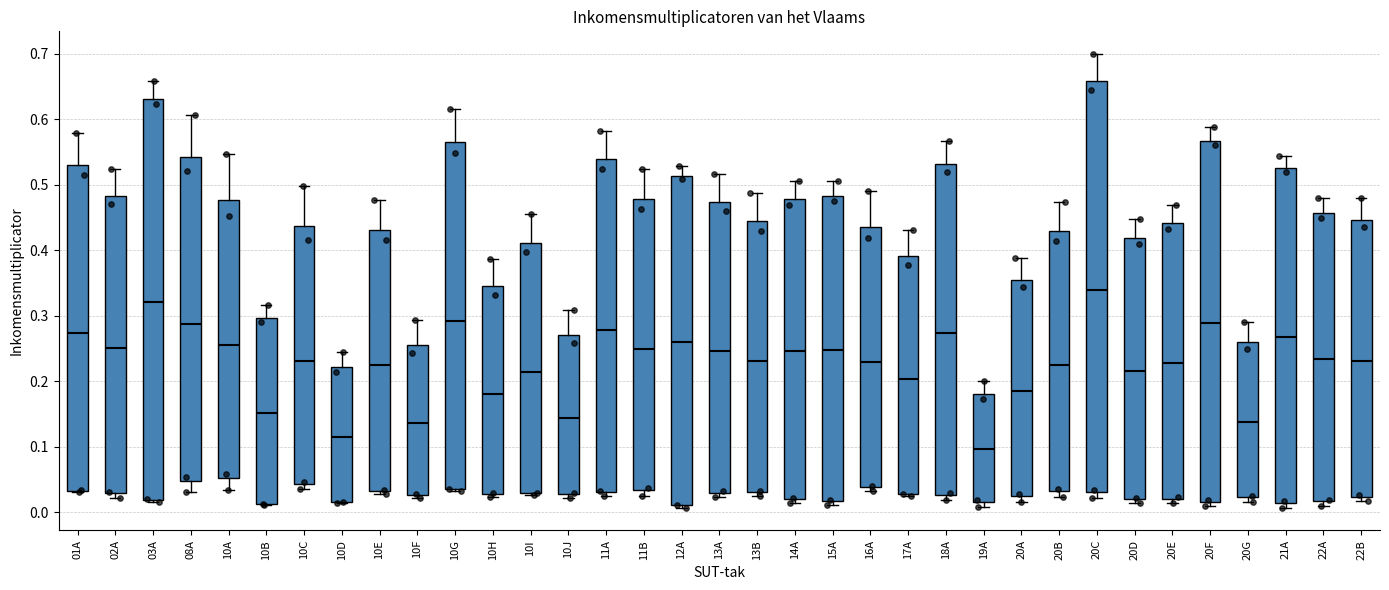

Reading left to right, transcribe this box plot: for each box, give where its median line is, the range the box spans, and where its two whiskers end, as read against the y-axis. The values are not printed on the chart, so give them approximately, as read against the axis.

01A: median 0.27, box 0.03 to 0.53, whiskers 0.03 to 0.58
02A: median 0.25, box 0.03 to 0.48, whiskers 0.02 to 0.52
03A: median 0.32, box 0.02 to 0.63, whiskers 0.02 (just below the box's lower edge) to 0.66
08A: median 0.29, box 0.05 to 0.54, whiskers 0.03 to 0.61
10A: median 0.26, box 0.05 to 0.48, whiskers 0.03 to 0.55
10B: median 0.15, box 0.01 to 0.30, whiskers 0.01 to 0.32
10C: median 0.23, box 0.04 to 0.44, whiskers 0.04 (just below the box's lower edge) to 0.50
10D: median 0.12, box 0.02 to 0.22, whiskers 0.01 to 0.25
10E: median 0.22, box 0.03 to 0.43, whiskers 0.03 (just below the box's lower edge) to 0.48
10F: median 0.14, box 0.03 to 0.26, whiskers 0.02 to 0.29
10G: median 0.29, box 0.04 to 0.57, whiskers 0.03 to 0.62
10H: median 0.18, box 0.03 to 0.35, whiskers 0.02 to 0.39
10I: median 0.21, box 0.03 to 0.41, whiskers 0.03 to 0.46
10J: median 0.14, box 0.03 to 0.27, whiskers 0.02 to 0.31
11A: median 0.28, box 0.03 to 0.54, whiskers 0.03 (just below the box's lower edge) to 0.58
11B: median 0.25, box 0.03 to 0.48, whiskers 0.02 to 0.52
12A: median 0.26, box 0.01 to 0.51, whiskers 0.01 (just below the box's lower edge) to 0.53
13A: median 0.25, box 0.03 to 0.47, whiskers 0.02 to 0.52
13B: median 0.23, box 0.03 to 0.44, whiskers 0.02 to 0.49
14A: median 0.25, box 0.02 to 0.48, whiskers 0.01 to 0.51
15A: median 0.25, box 0.02 to 0.48, whiskers 0.01 to 0.51
16A: median 0.23, box 0.04 to 0.44, whiskers 0.03 to 0.49
17A: median 0.20, box 0.03 to 0.39, whiskers 0.03 to 0.43
18A: median 0.27, box 0.03 to 0.53, whiskers 0.02 to 0.57
19A: median 0.10, box 0.02 to 0.18, whiskers 0.01 to 0.20
20A: median 0.19, box 0.02 to 0.36, whiskers 0.02 (just below the box's lower edge) to 0.39
20B: median 0.23, box 0.03 to 0.43, whiskers 0.02 to 0.47
20C: median 0.34, box 0.03 to 0.66, whiskers 0.02 to 0.70
20D: median 0.22, box 0.02 to 0.42, whiskers 0.02 (just below the box's lower edge) to 0.45
20E: median 0.23, box 0.02 to 0.44, whiskers 0.01 to 0.47
20F: median 0.29, box 0.02 to 0.57, whiskers 0.01 to 0.59
20G: median 0.14, box 0.02 to 0.26, whiskers 0.02 (just below the box's lower edge) to 0.29
21A: median 0.27, box 0.01 to 0.53, whiskers 0.01 (just below the box's lower edge) to 0.54
22A: median 0.23, box 0.02 to 0.46, whiskers 0.01 to 0.48
22B: median 0.23, box 0.02 to 0.45, whiskers 0.02 (just below the box's lower edge) to 0.48